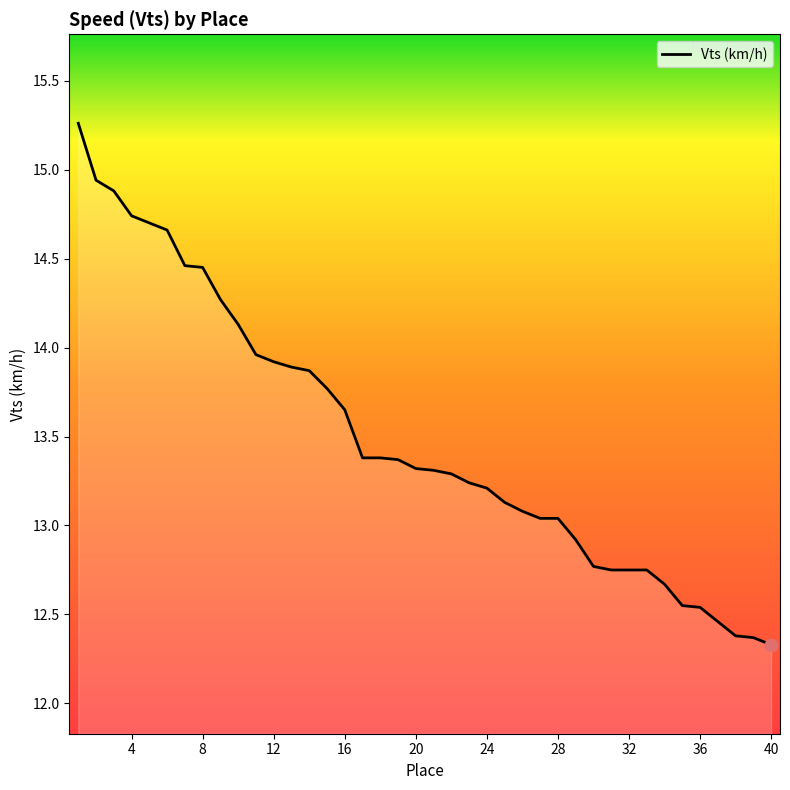

What is the difference between the maximum and minimum values?

2.9